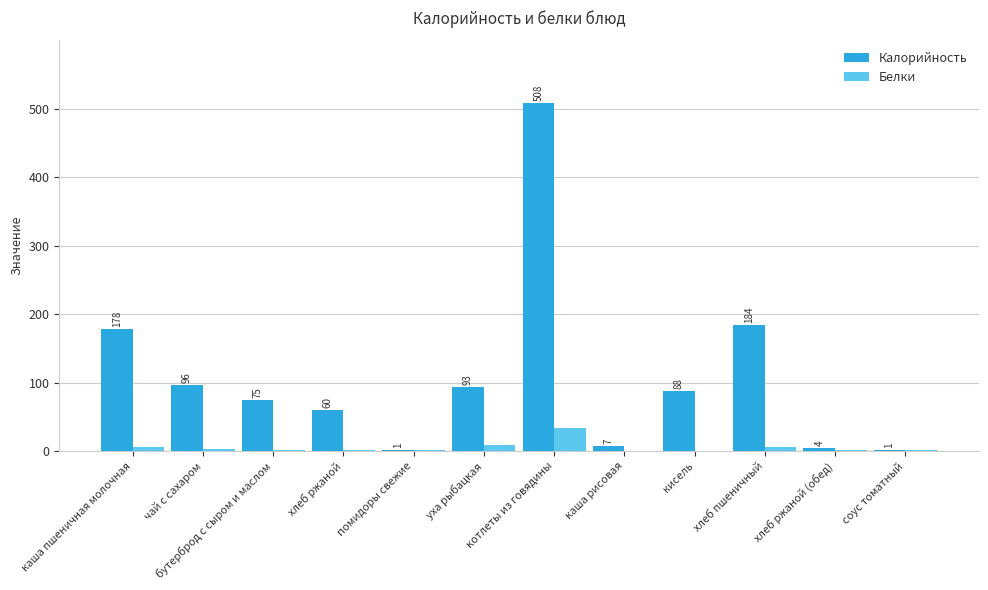

Which series changed the most between бутерброд с сыром и маслом and каша рисовая?

Калорийность